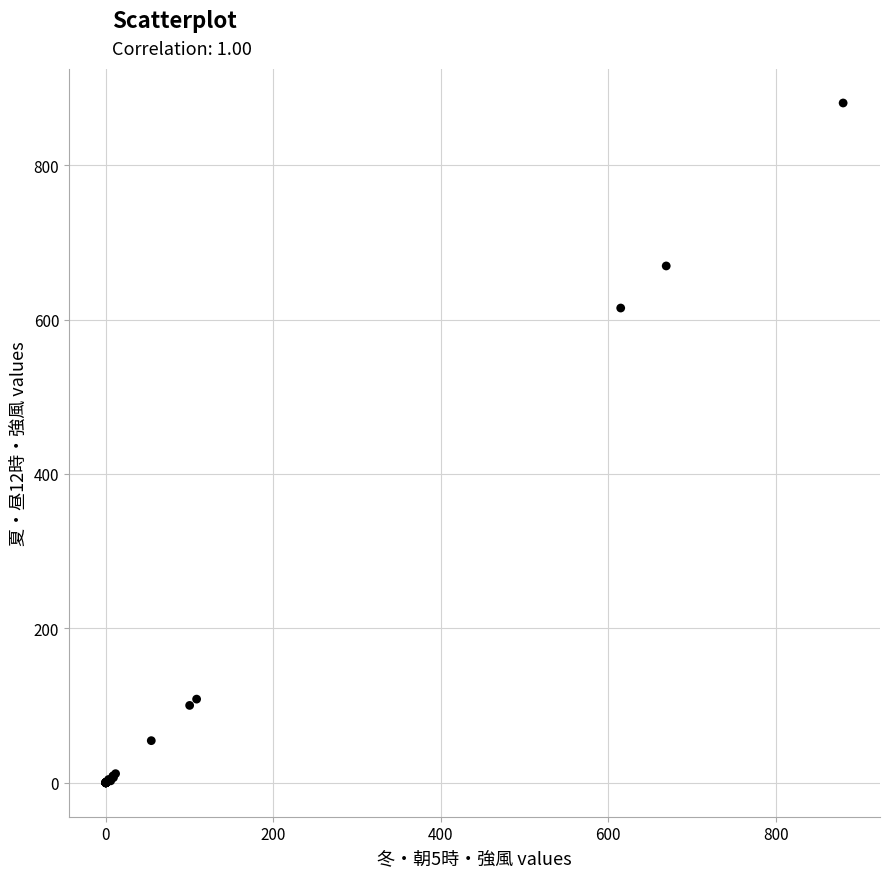

What Y value in the scatter plot is closest to 440?

615.0